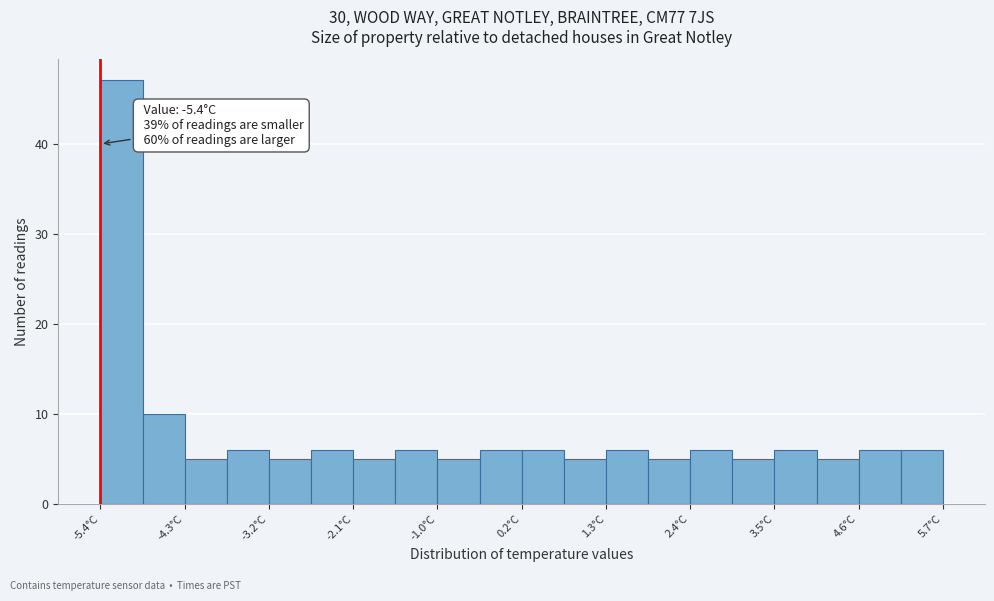

Read against the x-axis, roughly where is the centre of the tallest bar?

-5.2